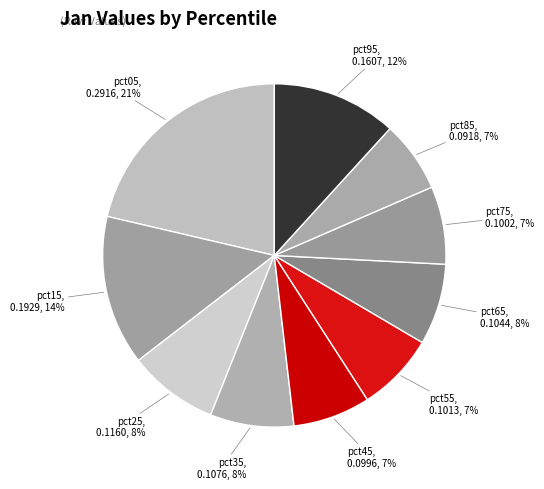

Count the number of slices in the pie.

10